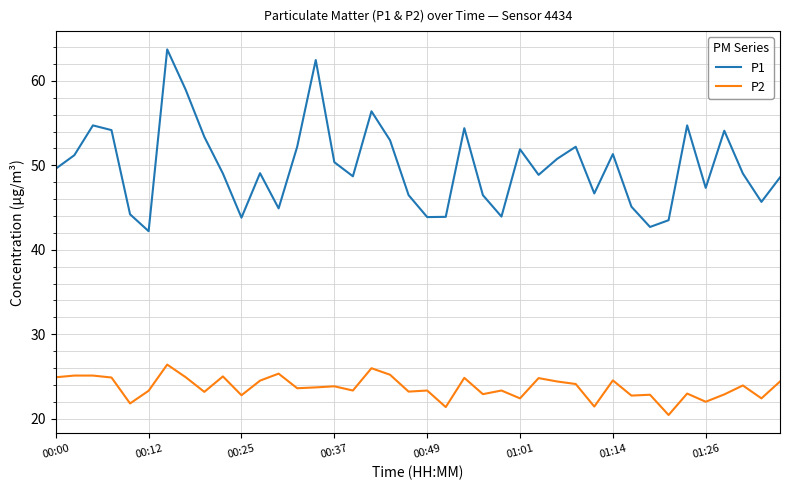

Rank the series by their average value, from highest to lowest.

P1, P2